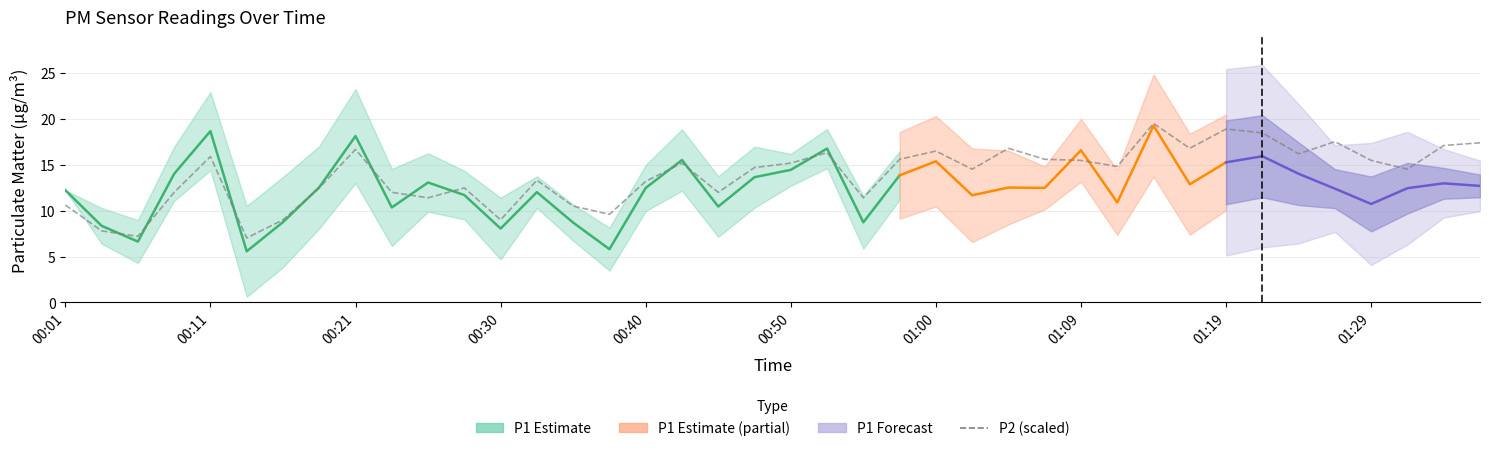

Reading left to right, list all the values displayed in this chart.

10.6	7.8	7.2	12.0	15.9	7.0	9.0	12.5	16.7	12.0	11.4	12.5	9.0	13.3	10.5	9.6	13.2	15.2	12.0	14.7	15.2	16.3	11.4	15.6	16.5	14.5	16.8	15.6	15.5	14.8	19.5	16.8	18.9	18.5	16.2	17.5	15.5	14.5	17.1	17.4